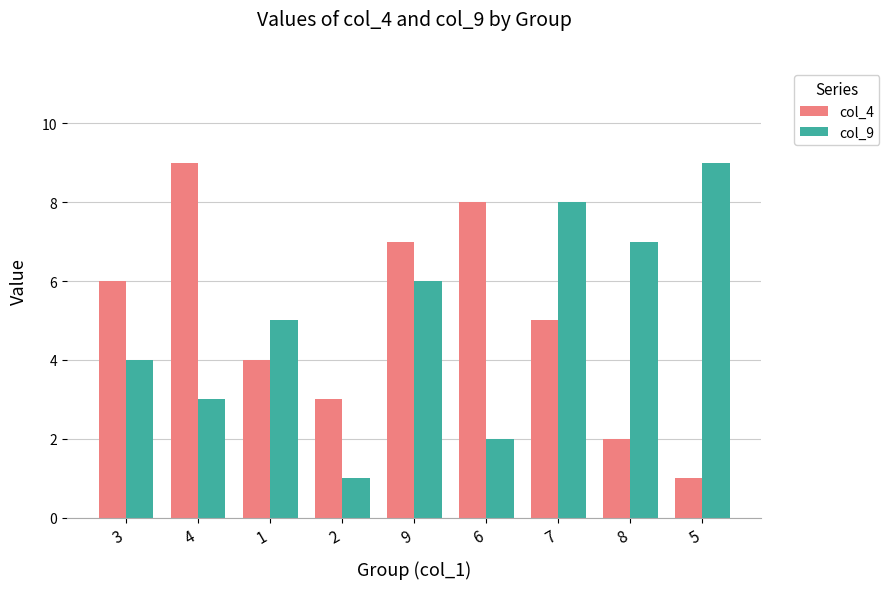

Reading right to left, extract all data points from this chart.

col_4: 5=1	8=2	7=5	6=8	9=7	2=3	1=4	4=9	3=6
col_9: 5=9	8=7	7=8	6=2	9=6	2=1	1=5	4=3	3=4